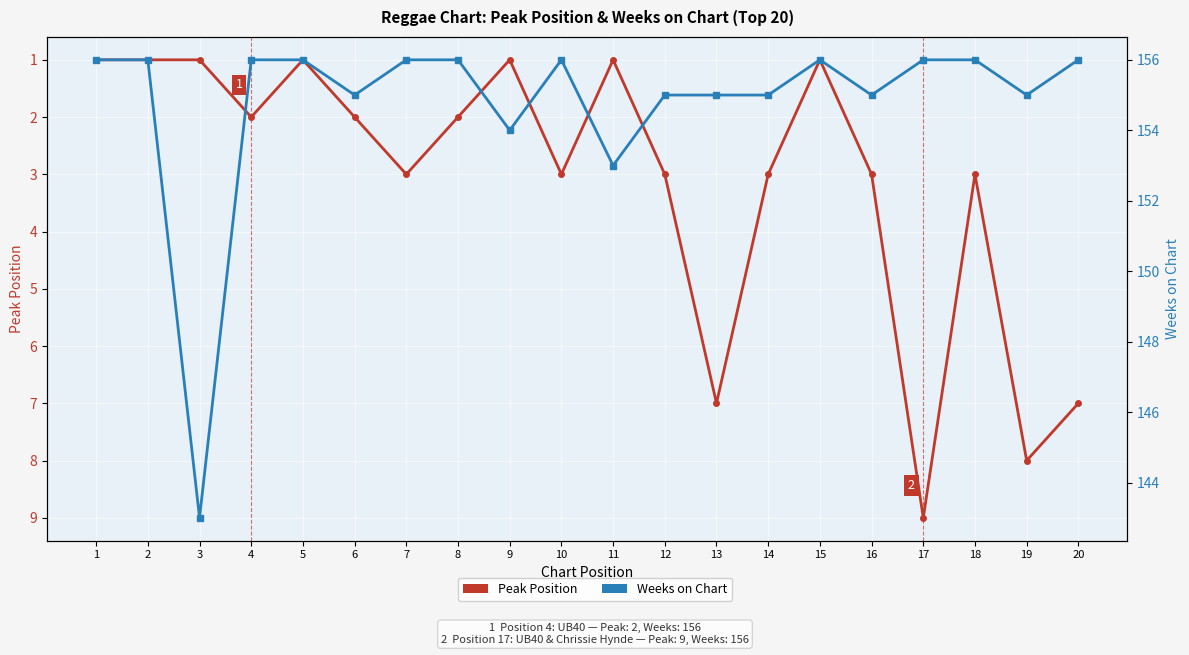

True or false: Weeks on Chart and Peak Position cross at least once.

False